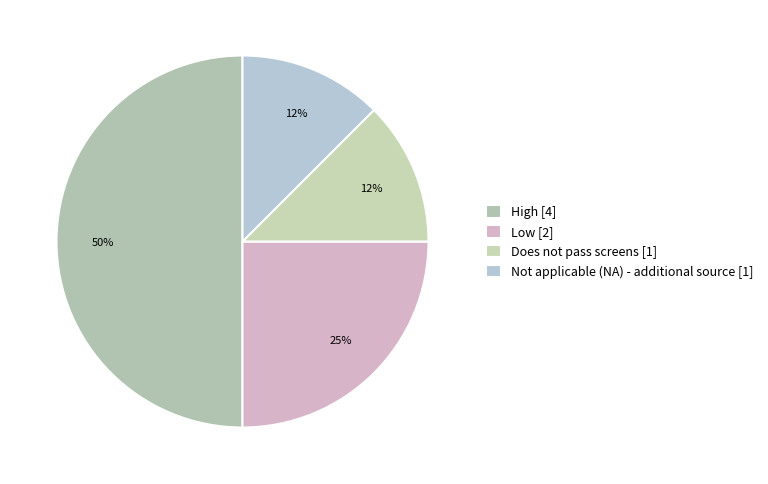

Count the number of slices in the pie.

4